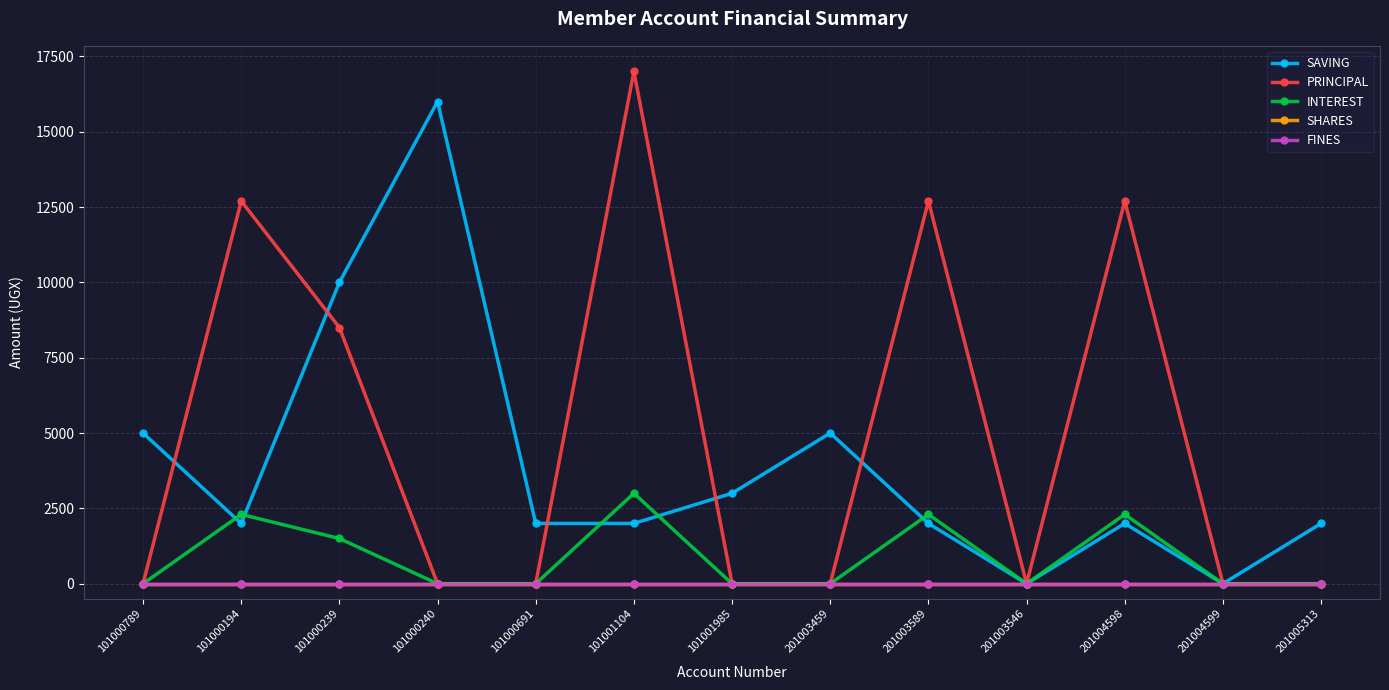

Which has a higher value, 101000789 or 101001104?

101000789